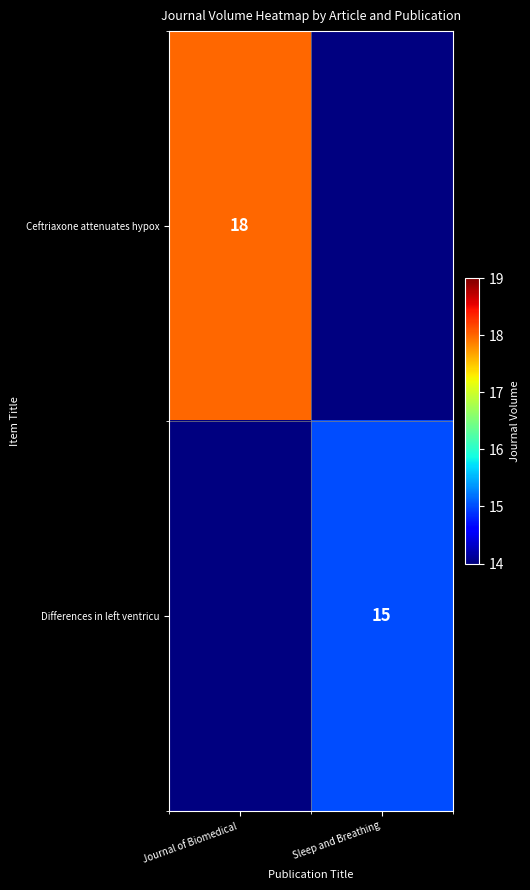

Is it true that Ceftriaxone attenuates hypox equals 11 at Journal of Biomedical ?

False